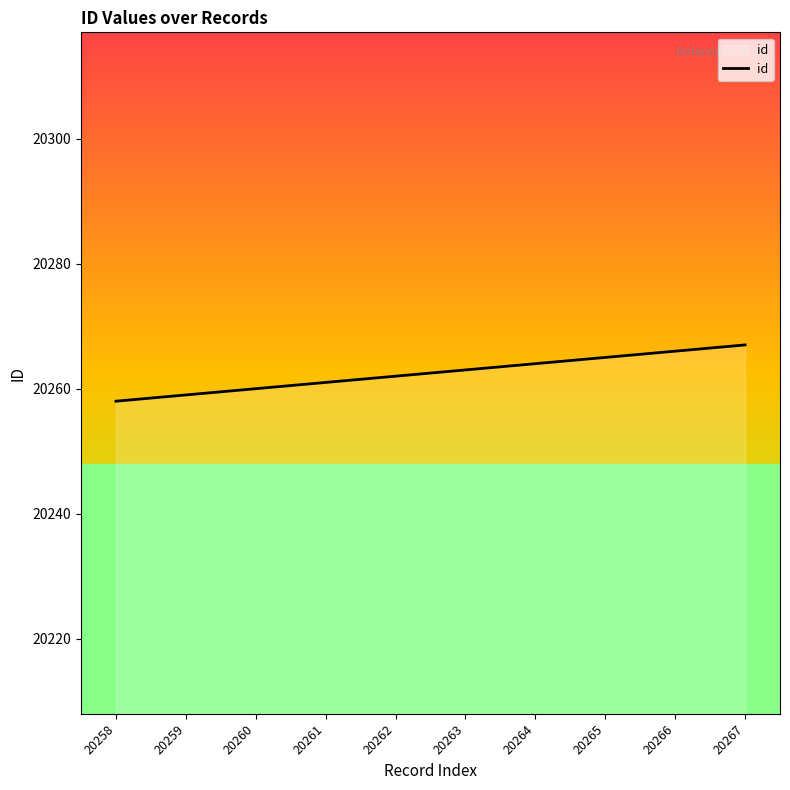

The value at 20261 is 20261. True or false?

True